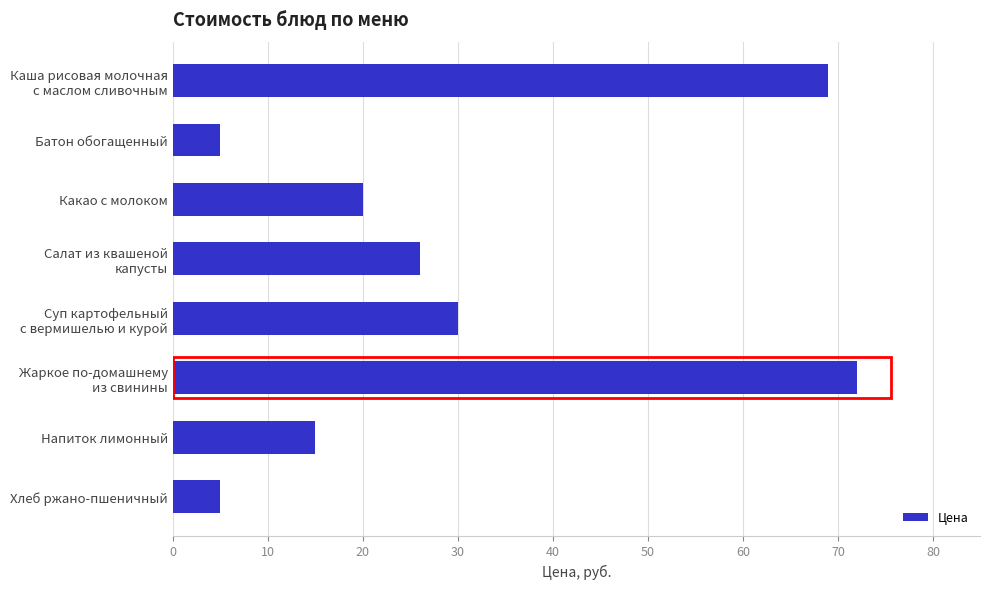

The chart shows a value of 20 at Какао с молоком. True or false?

True